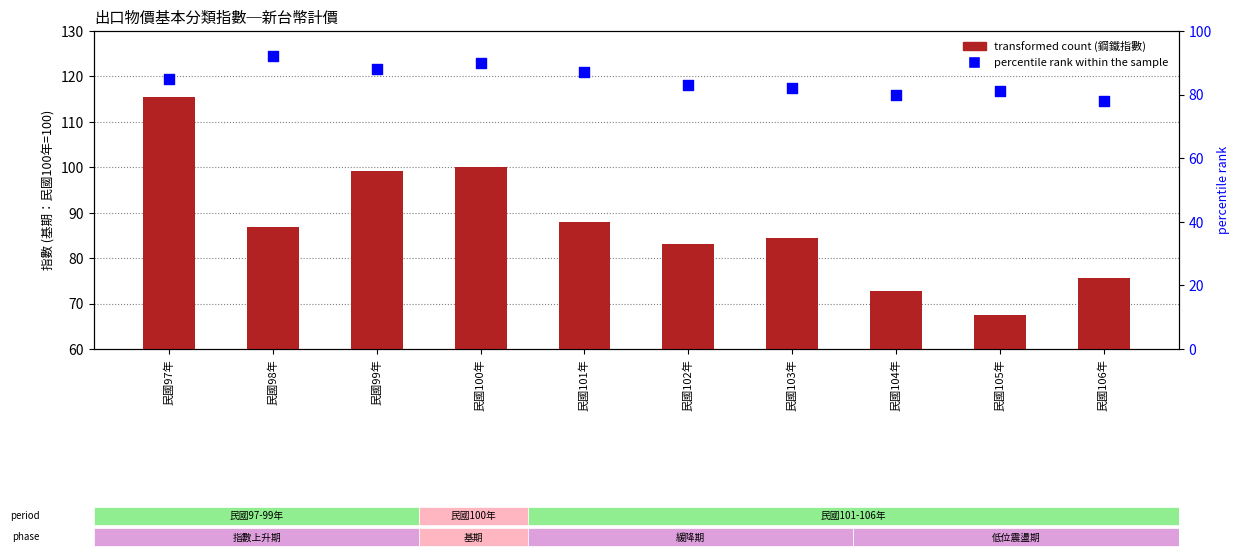

Which series has the largest total across all categories?

transformed count (鋼鐵指數)